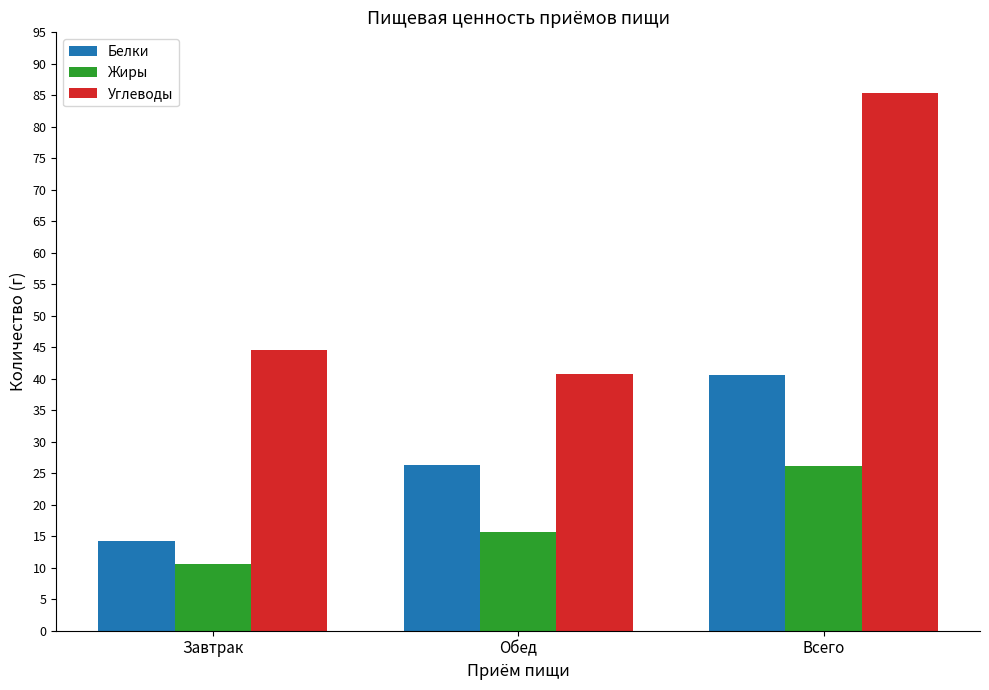

How many series are shown in this chart?

3